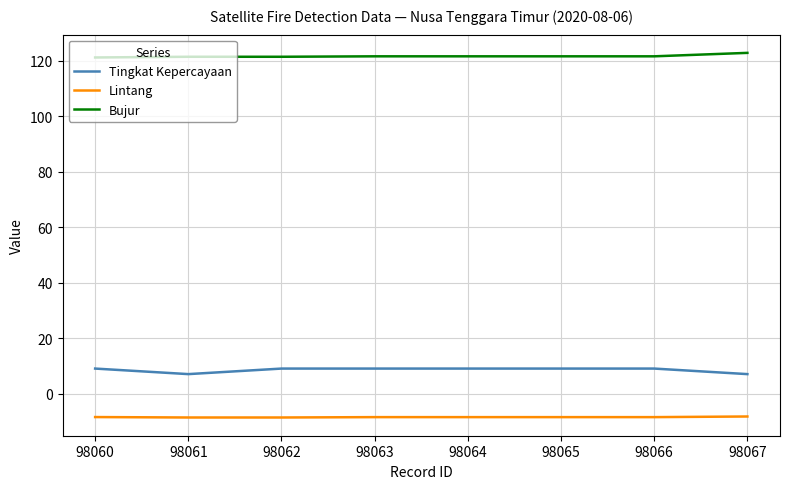

True or false: Bujur and Lintang cross at least once.

False